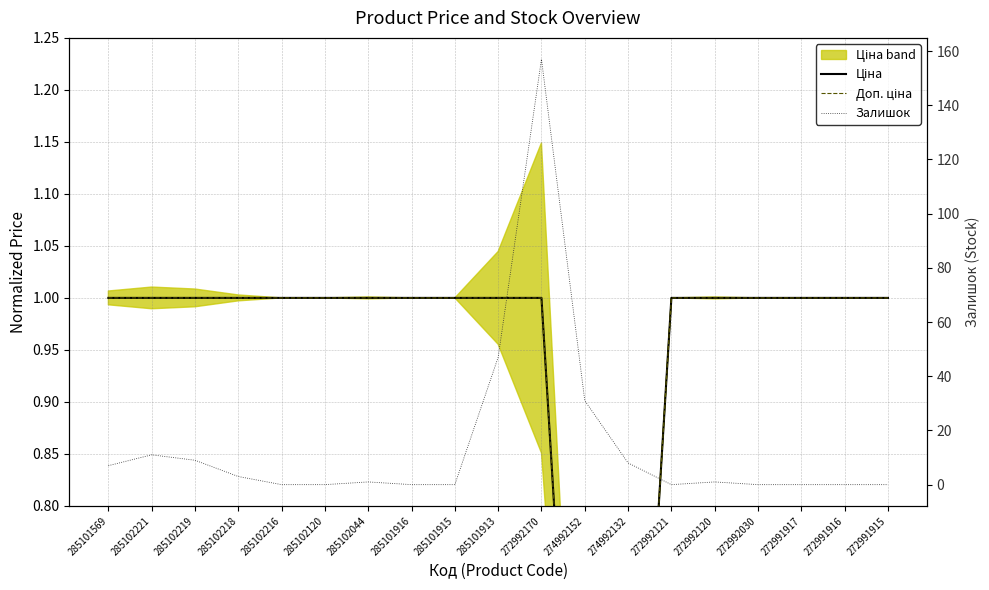

List the labels in order of Залишок value, largest first.

272992170, 285101913, 274992152, 285102221, 285102219, 274992132, 285101569, 285102218, 285102044, 272992120, 285102216, 285102120, 285101916, 285101915, 272992121, 272992030, 272991917, 272991916, 272991915